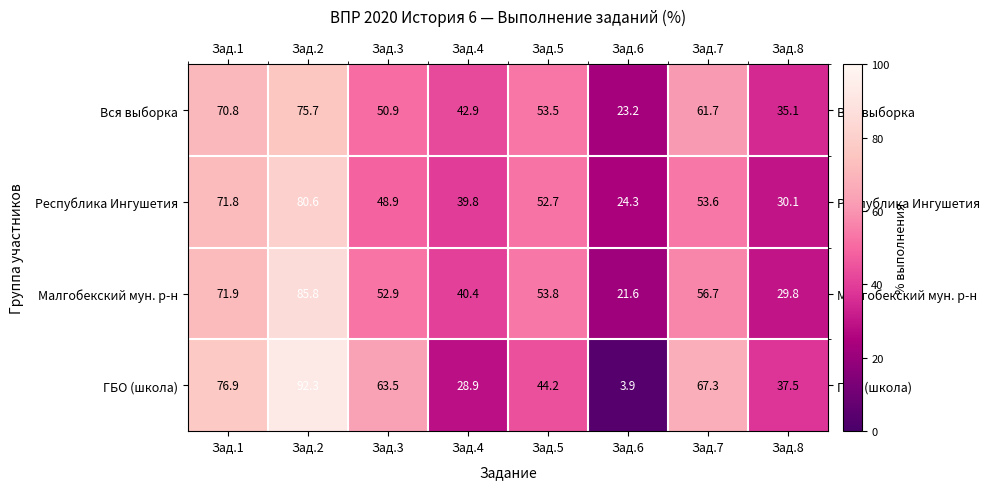

Which series changed the most between Зад.3 and Зад.8?

ГБО (школа)